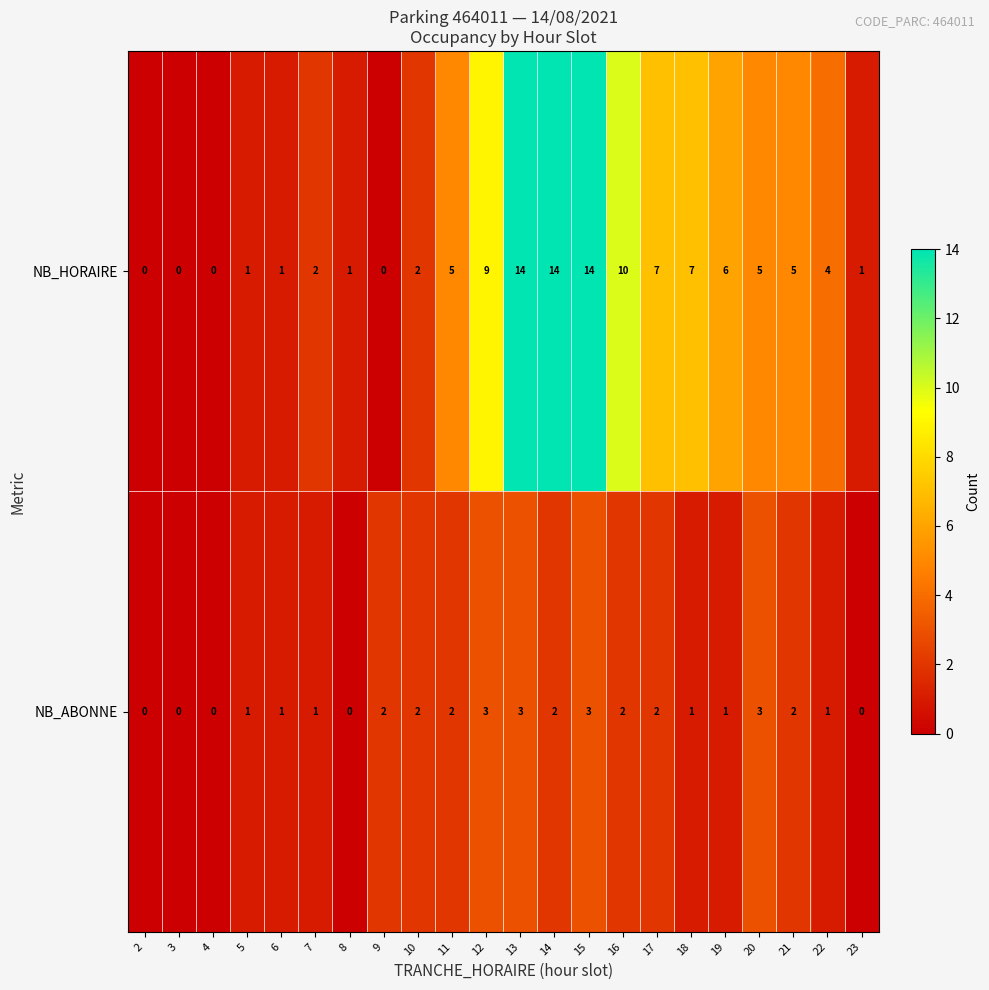

Is the value of NB_HORAIRE at 17 greater than the value of NB_ABONNE at 16?

Yes